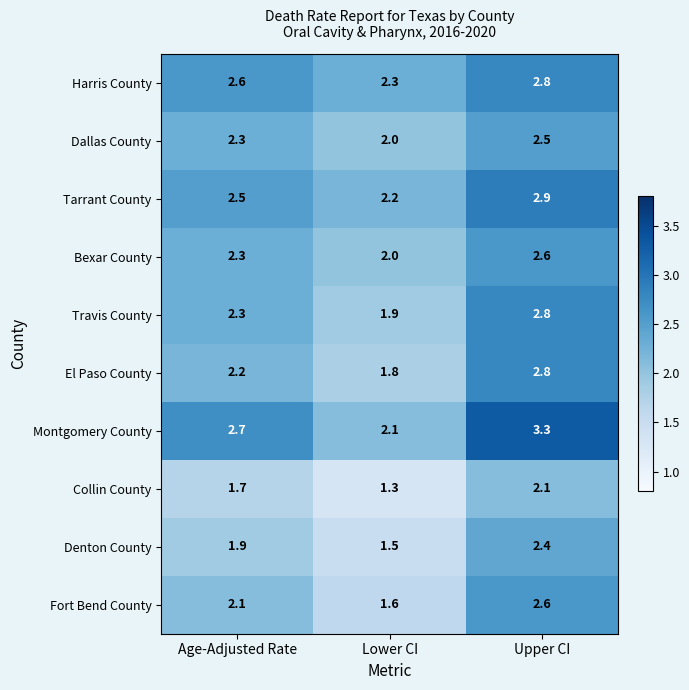

True or false: Collin County has a value of 2.3 at Lower CI.

False